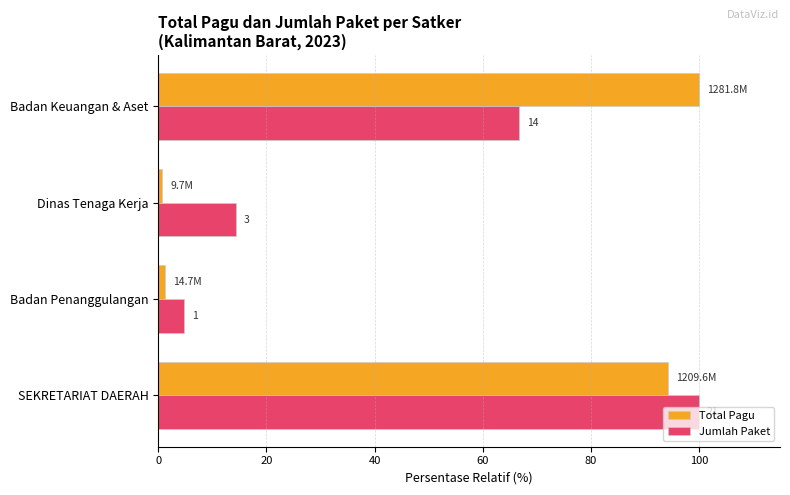

What are all the series names shown in the legend?

Total Pagu, Jumlah Paket